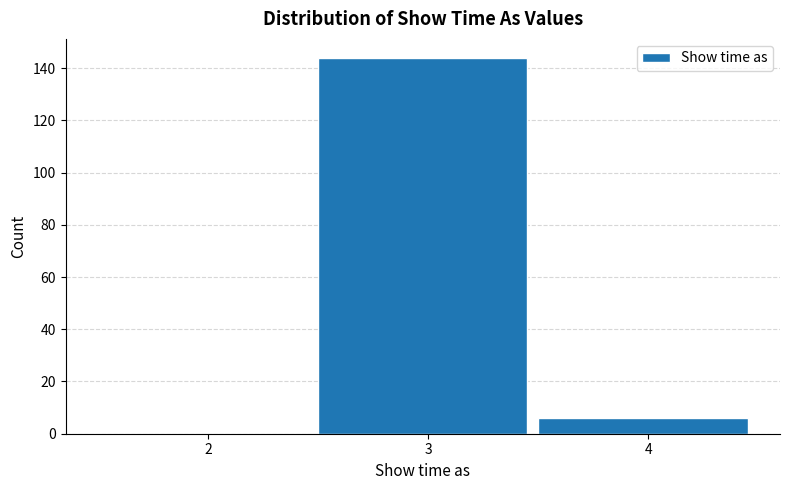

Reading left to right, what are all the values shown in this chart?

2=0	3=144	4=6